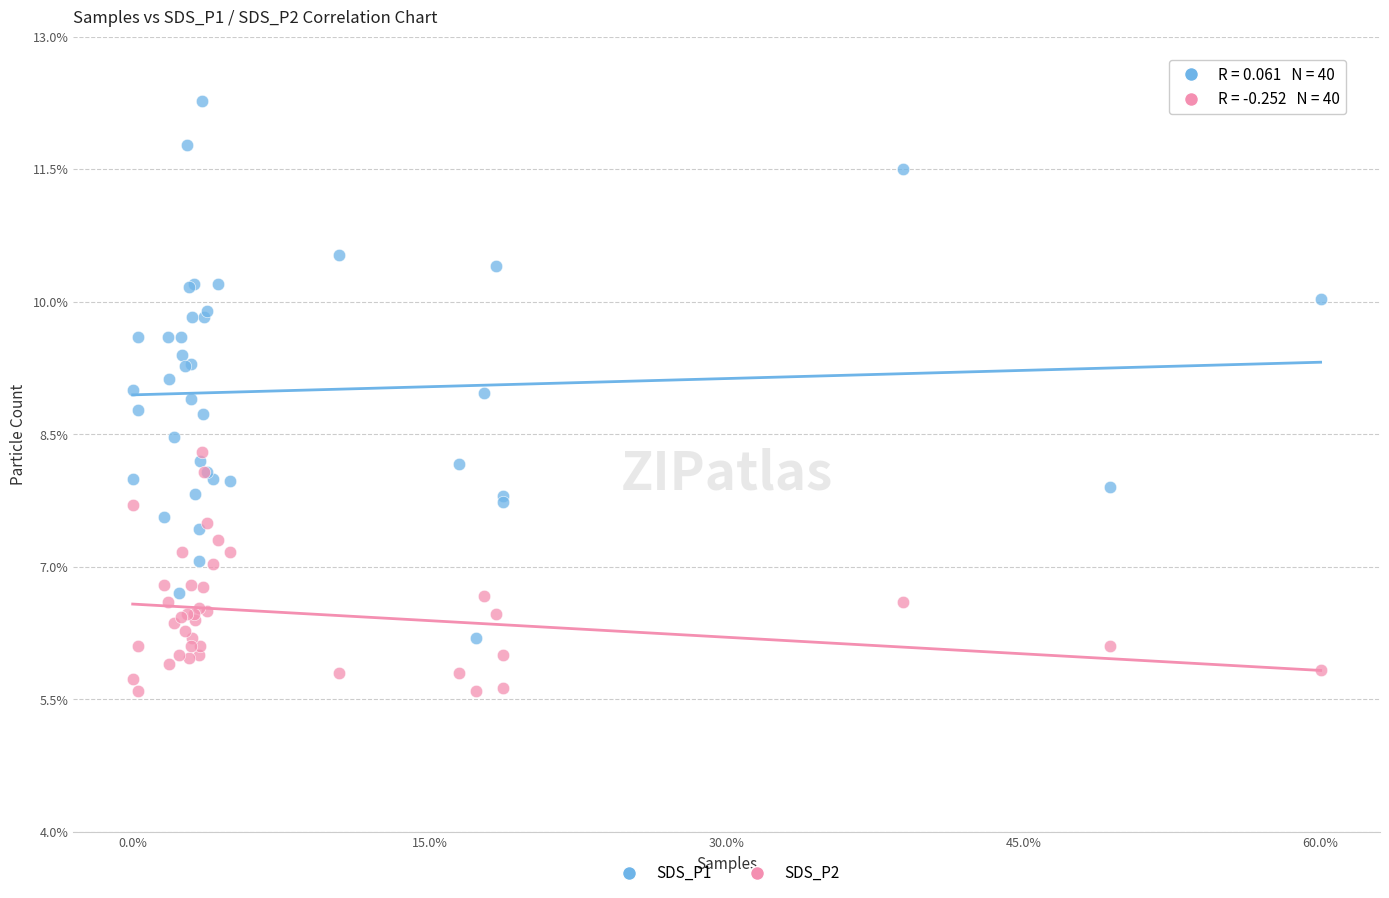

Which series contains the highest Y value?

SDS_P1